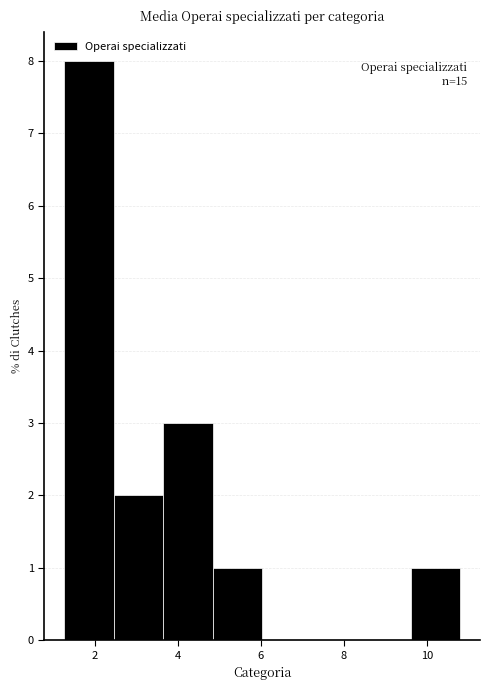

Which range on the x-axis has the tallest bar?

1.2 to 2.4